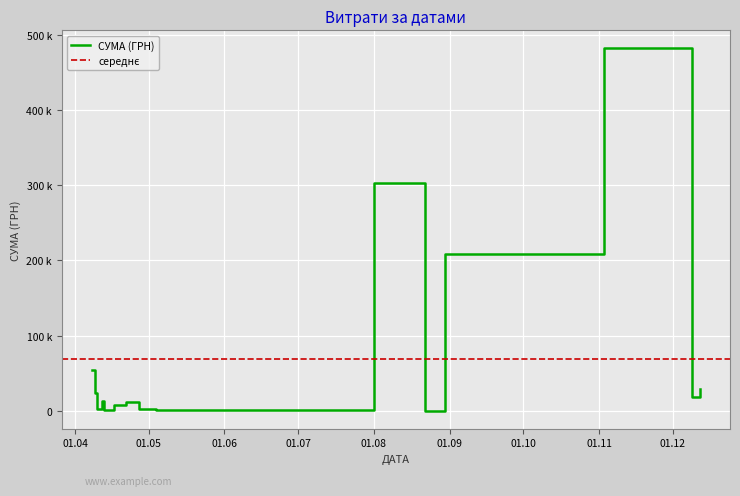

List the labels in order of value, smallest first.

22.08.2016, 01.06.2016, 13.04.2016, 04.05.2016, 11.04.2016, 27.04.2016, 10.04.2016, 17.04.2016, 22.04.2016, 12.04.2016, 09.12.2016, 09.04.2016, 12.12.2016, 08.04.2016, 30.08.2016, 01.08.2016, 03.11.2016